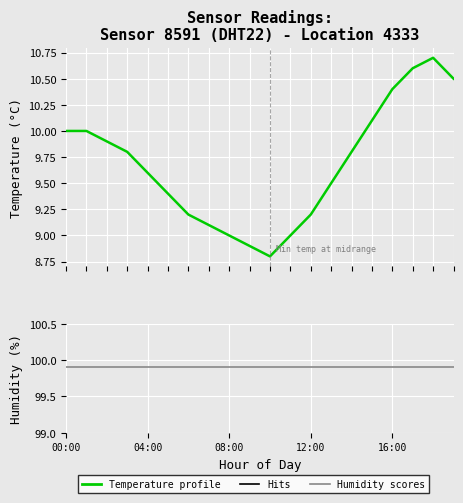

Which category has the highest value across all series?

00:00